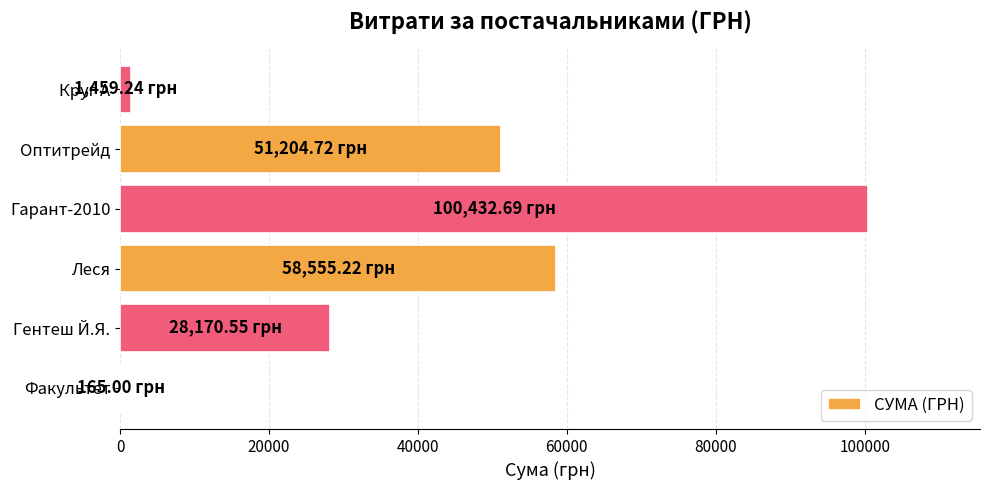

Between Оптитрейд and Гарант-2010, which is larger?

Гарант-2010